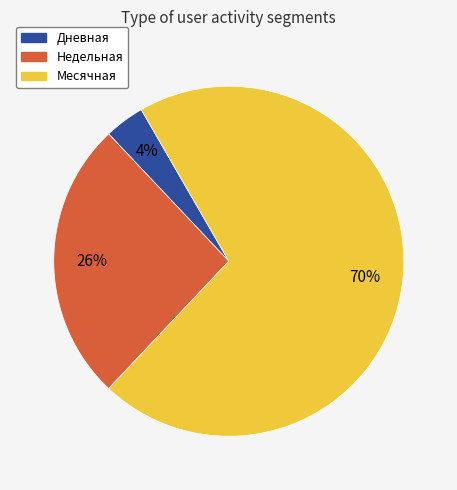

Is there any slice that represents more than half of the pie?

Yes